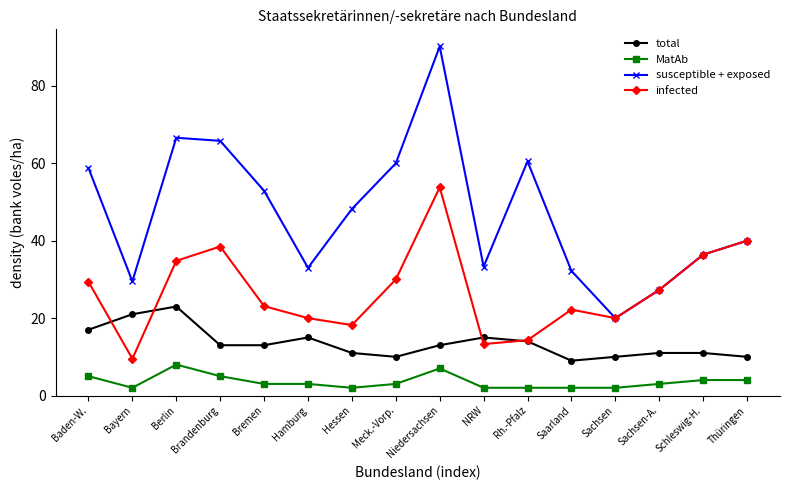

True or false: total and MatAb cross at least once.

False